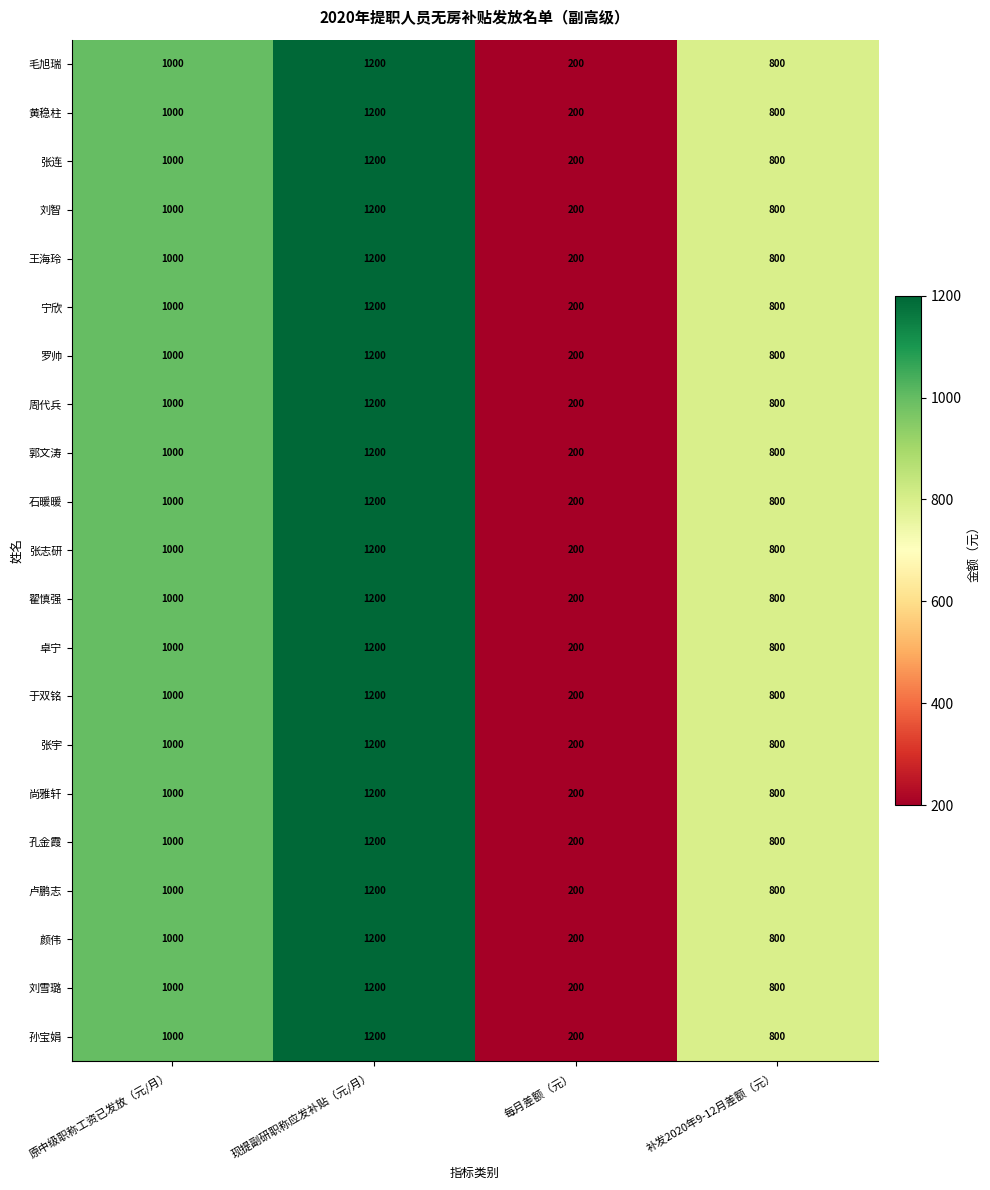

At how many categories does at least one series exceed 253?

3